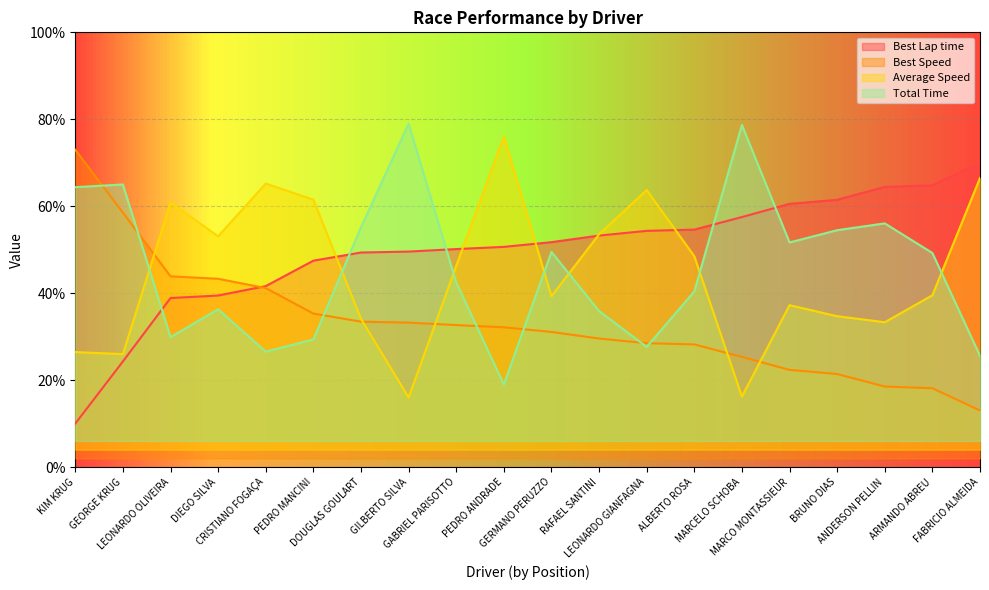

What value does the Best Speed series have at PEDRO MANCINI?

35.3